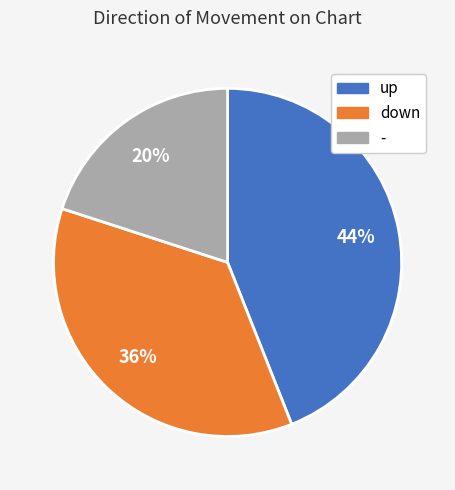

What percentage is the down slice, to the nearest percent?

36%